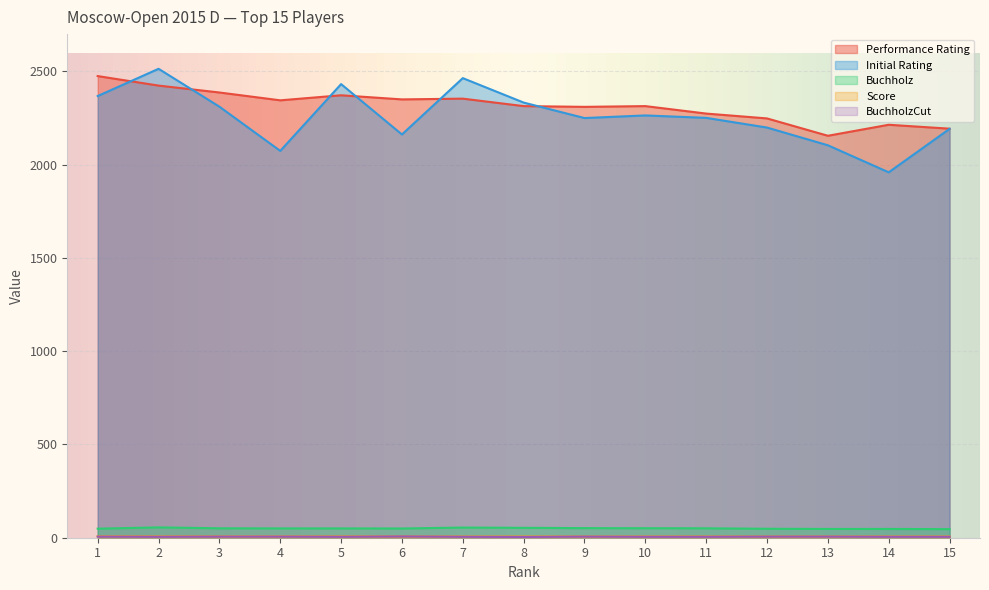

At which label does Score reach its minimum?

7